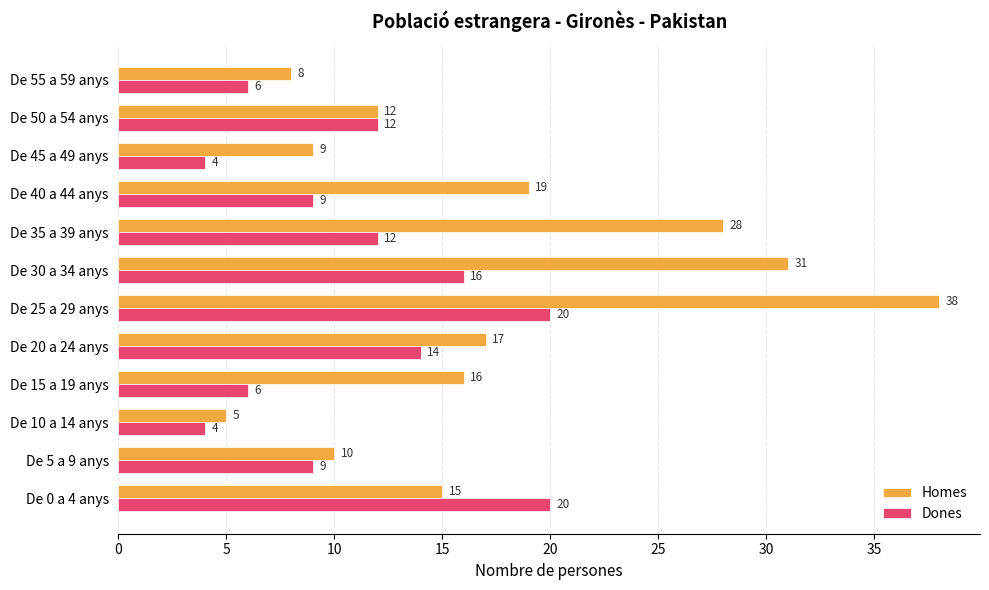

Count the Dones values in the range 6 to 16.

8